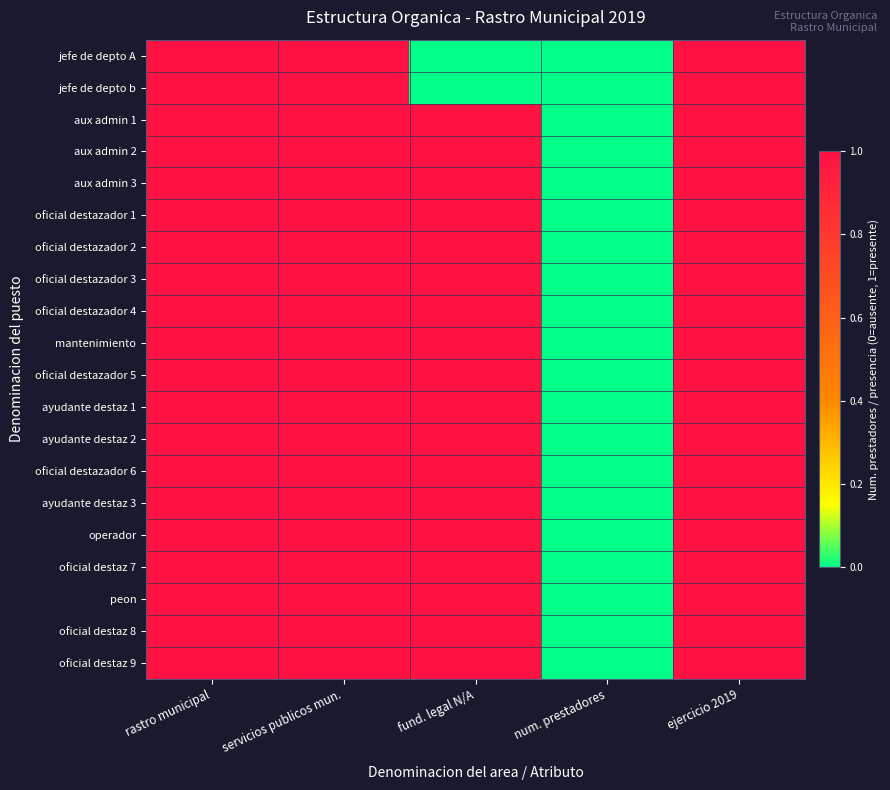

Count the number of data series in this chart.

20